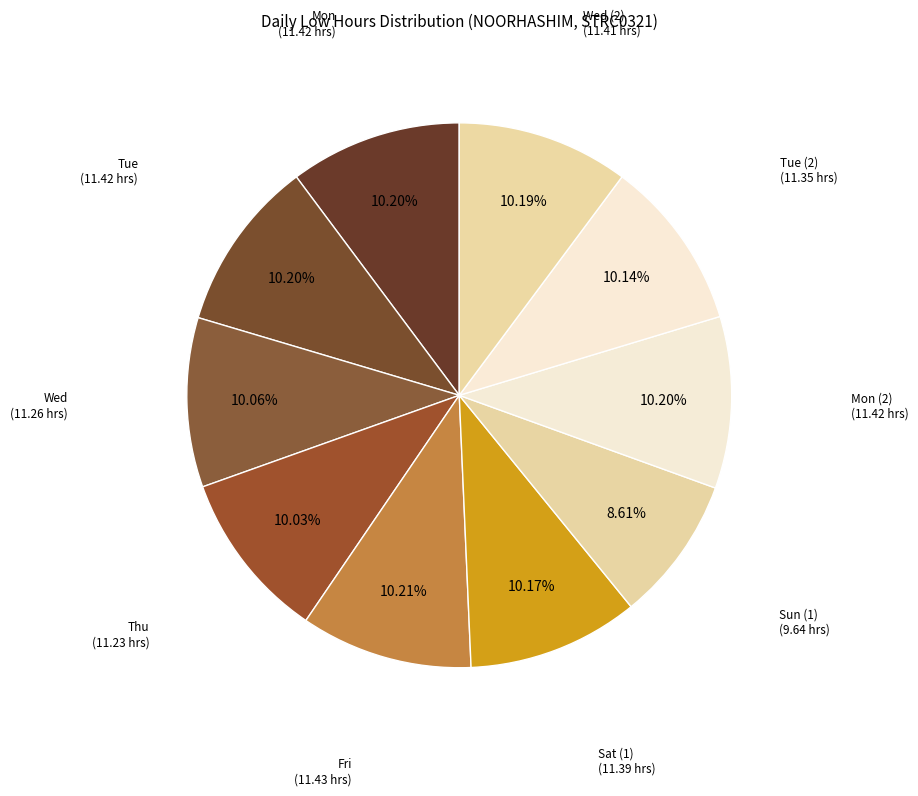

What is the ratio of the value at Tue to the value at Fri?

1.0